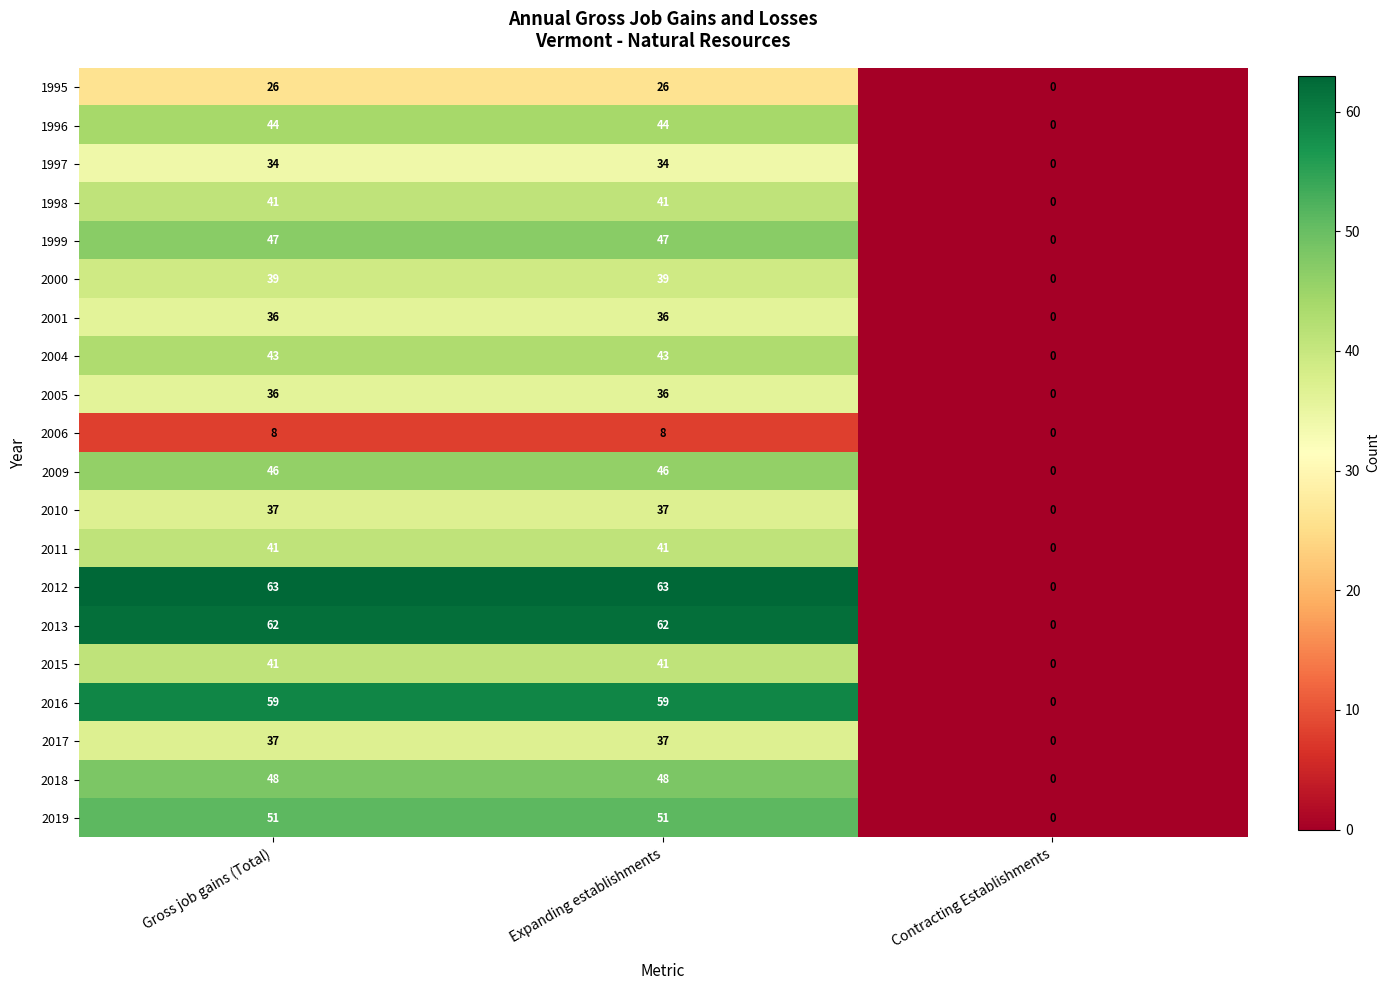

What is the sum of the 2016 values at Gross job gains (Total) and Contracting Establishments?

59